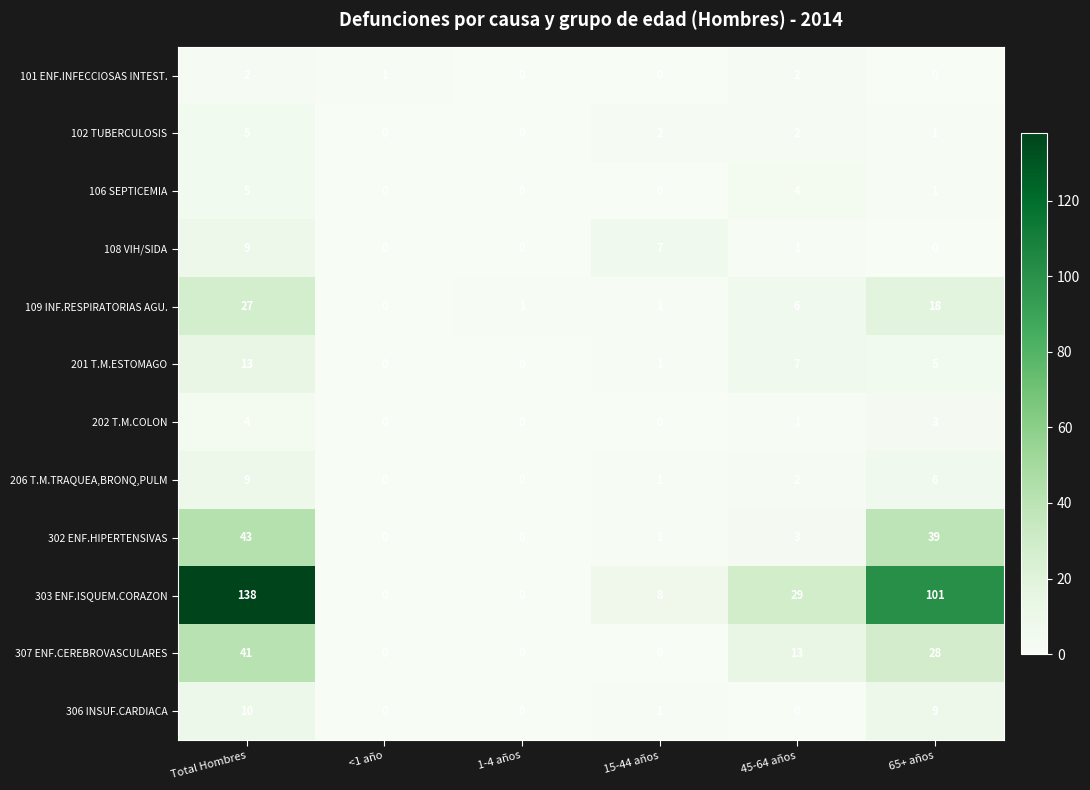

Is it true that 201 T.M.ESTOMAGO equals 0 at 15-44 años?

False